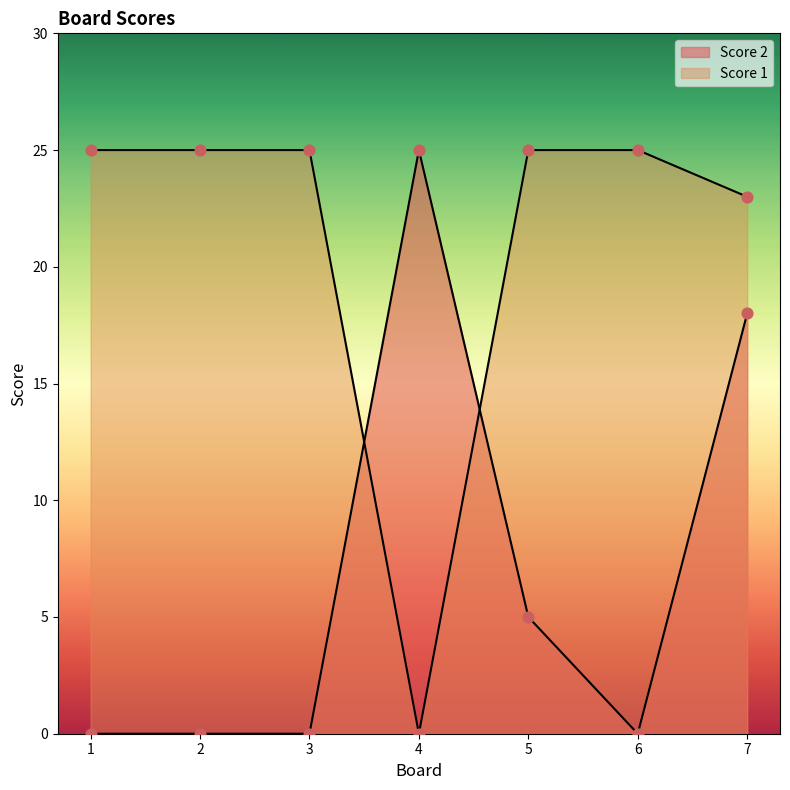

What are all the series names shown in the legend?

Score 1, Score 2